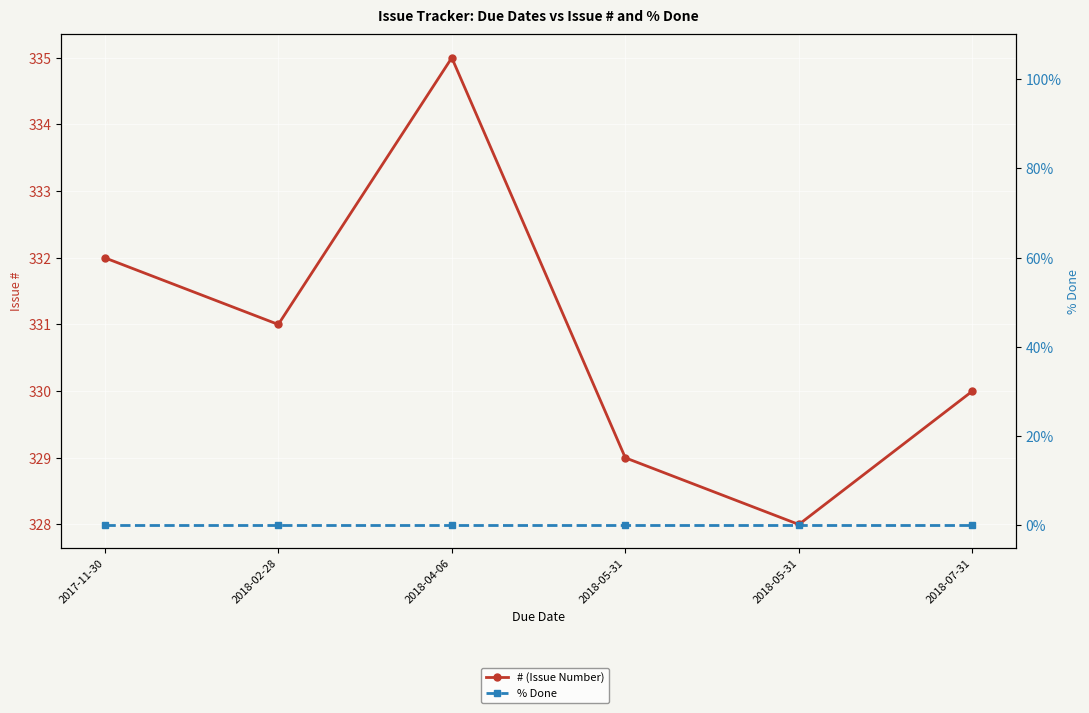

Where does the # (Issue Number) series first go above 331?

2017-11-30